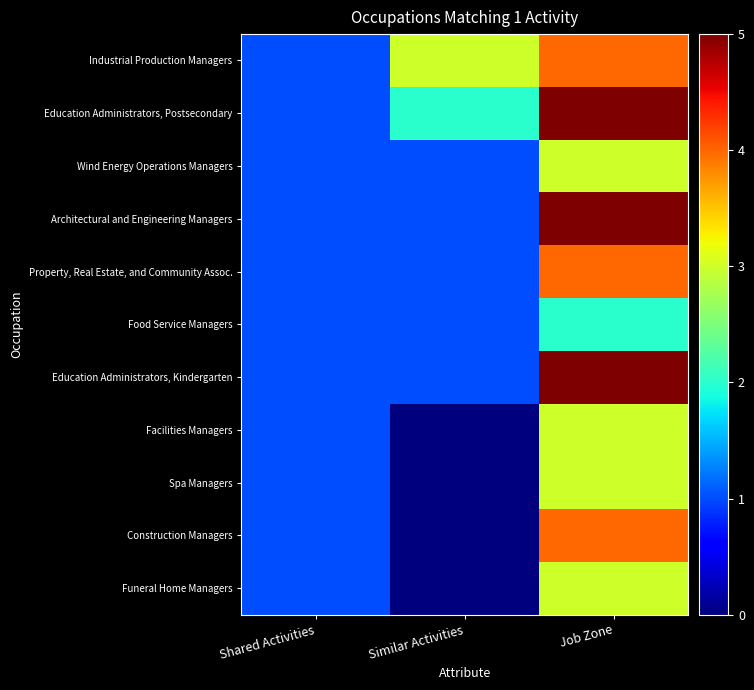

Reading left to right, what are all the values shown in this chart?

Industrial Production Managers: Shared Activities=1	Similar Activities=3	Job Zone=4
Education Administrators, Postsecondary: Shared Activities=1	Similar Activities=2	Job Zone=5
Wind Energy Operations Managers: Shared Activities=1	Similar Activities=1	Job Zone=3
Architectural and Engineering Managers: Shared Activities=1	Similar Activities=1	Job Zone=5
Property, Real Estate, and Community Assoc.: Shared Activities=1	Similar Activities=1	Job Zone=4
Food Service Managers: Shared Activities=1	Similar Activities=1	Job Zone=2
Education Administrators, Kindergarten: Shared Activities=1	Similar Activities=1	Job Zone=5
Facilities Managers: Shared Activities=1	Similar Activities=0	Job Zone=3
Spa Managers: Shared Activities=1	Similar Activities=0	Job Zone=3
Construction Managers: Shared Activities=1	Similar Activities=0	Job Zone=4
Funeral Home Managers: Shared Activities=1	Similar Activities=0	Job Zone=3